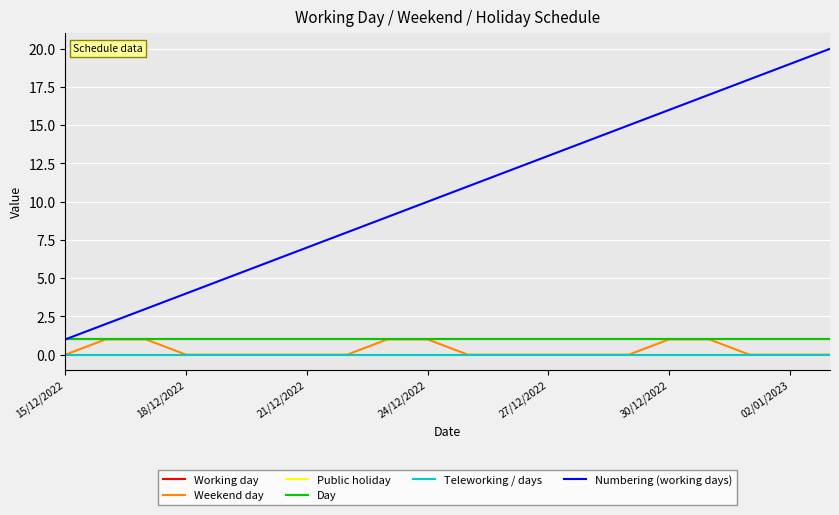

At how many categories does at least one series exceed 16?

4